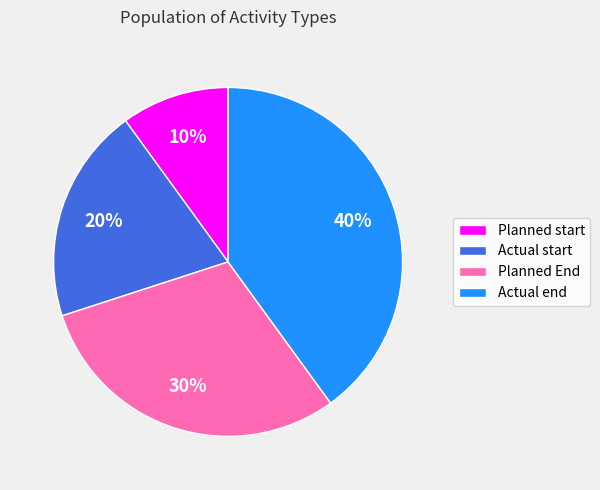

Does any single category account for the majority?

No